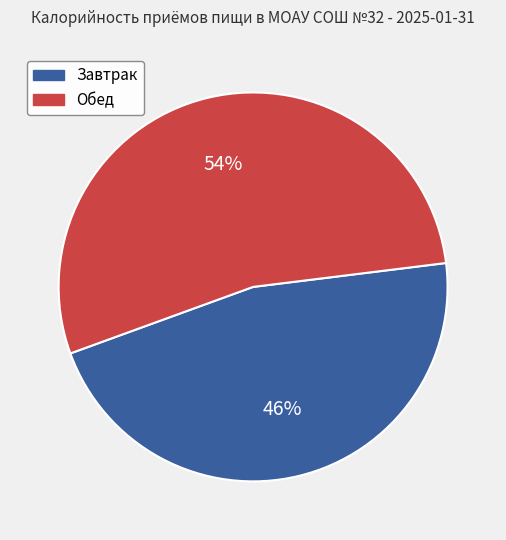

True or false: Обед accounts for 64% of the total.

False